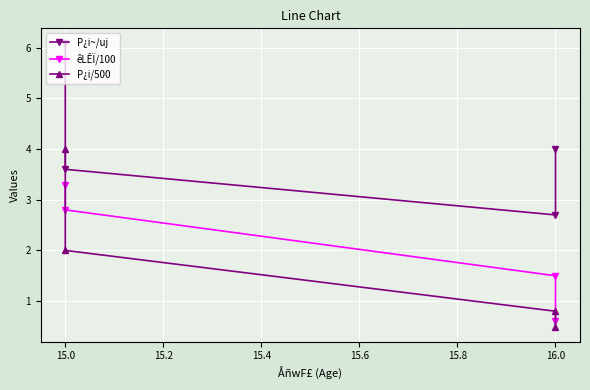

What is the average value of the êLÊÏ/100 series?

2.0